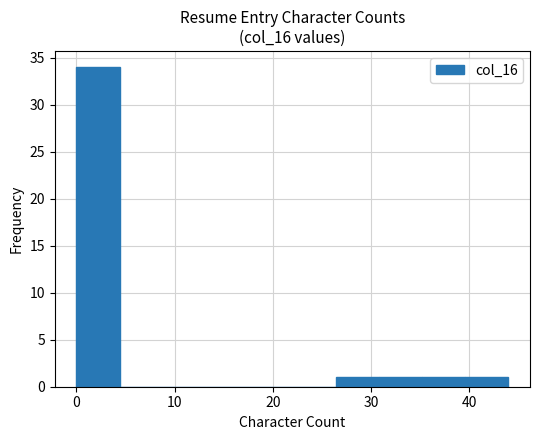

Reading left to right, transcribe this chart: for each bar, give the range it covers on the x-axis and its height. Neither the bar edges nor the heights are printed on the chart, so give them approximately, as read against the axes.

0.0 to 4.4: 34
4.4 to 8.8: 0
8.8 to 13.2: 0
13.2 to 17.6: 0
17.6 to 22.0: 0
22.0 to 26.4: 0
26.4 to 30.8: 1
30.8 to 35.2: 1
35.2 to 39.6: 1
39.6 to 44.0: 1